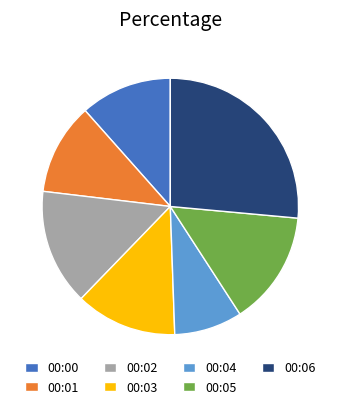

What is the smallest slice in the pie chart?

00:04